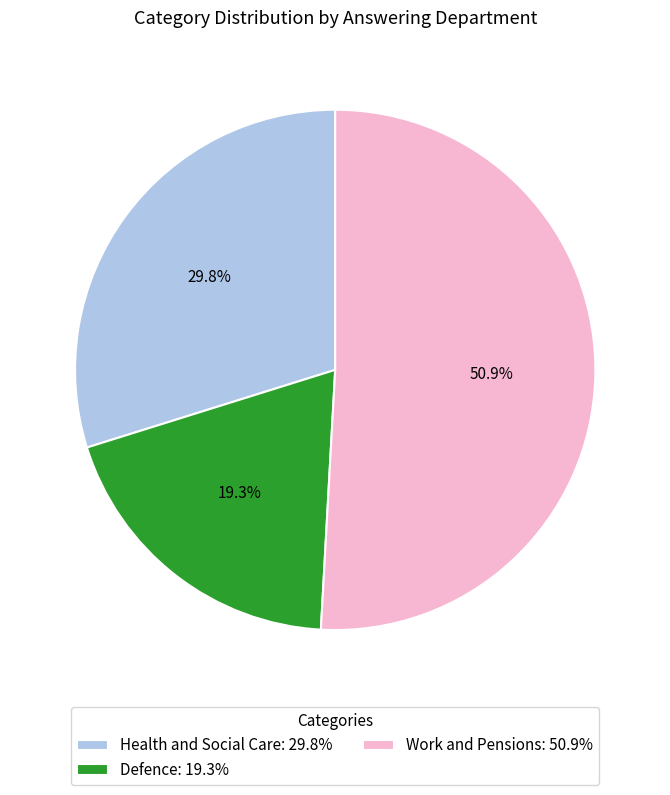

What percentage do Health and Social Care and Defence together represent?

49.1%